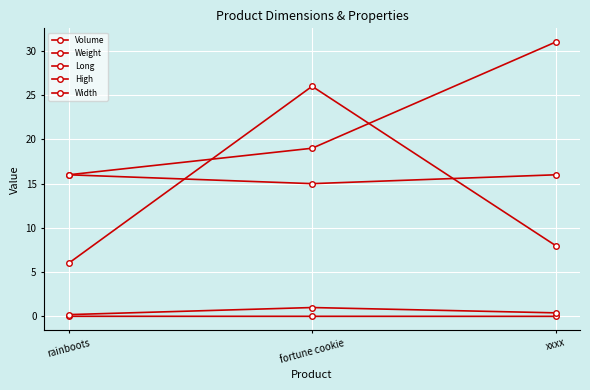

Which label corresponds to the largest value in the chart?

xxxx